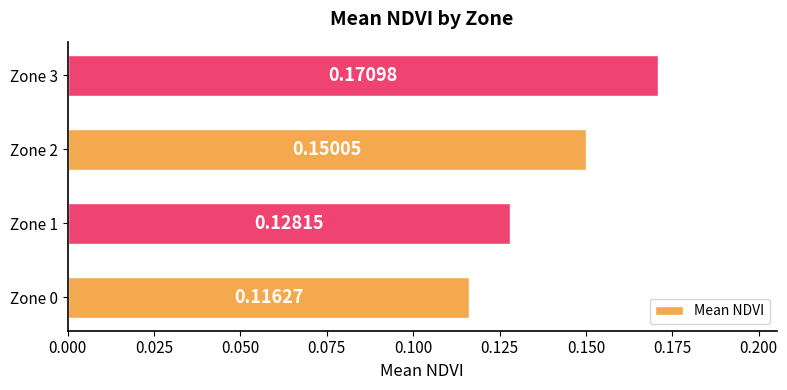

How many categories are shown in the chart?

4